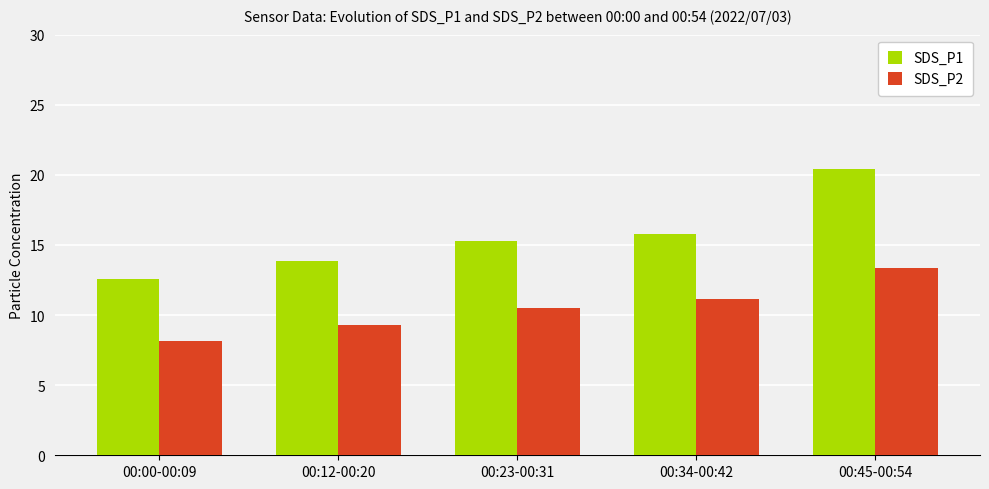

What is the label of the 3rd bar from the left?

00:23-00:31